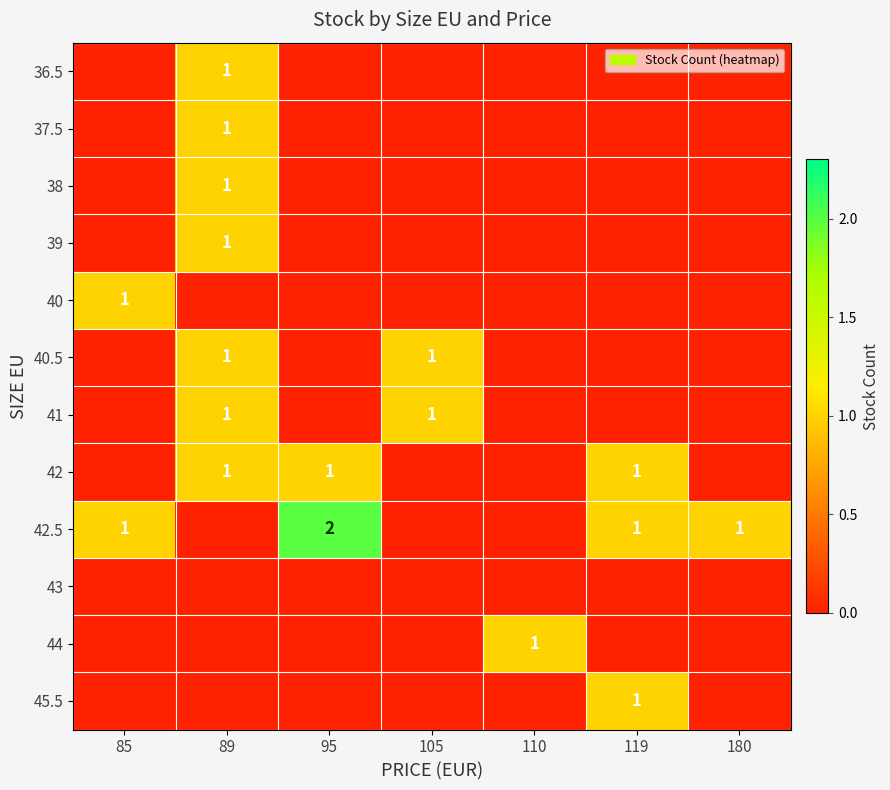

At how many categories does at least one series exceed 1?

1